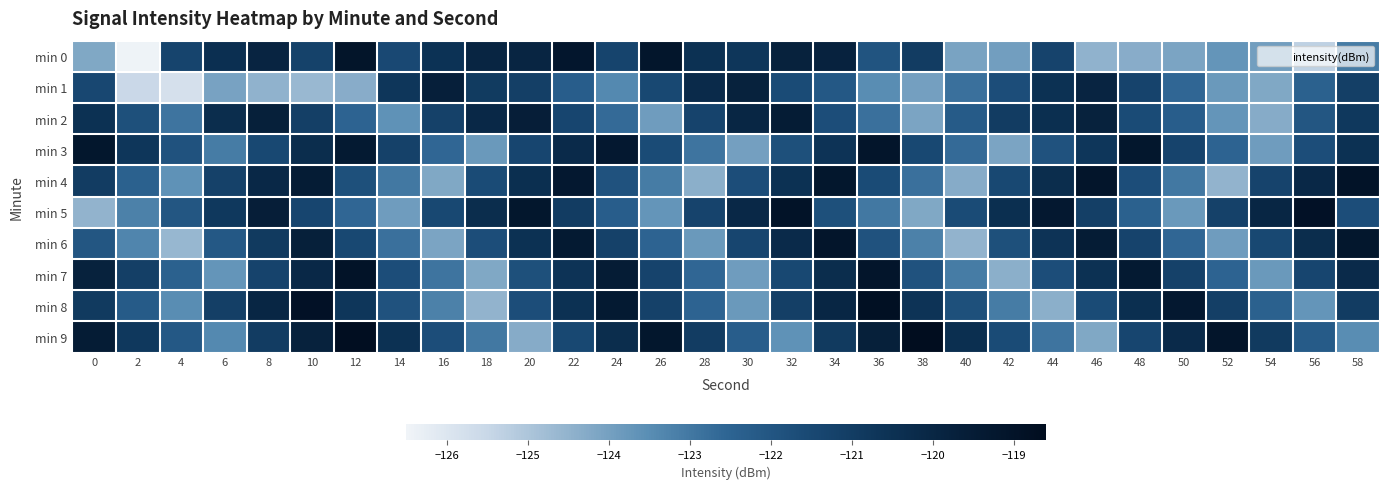

Which category has the highest value across all series?

38